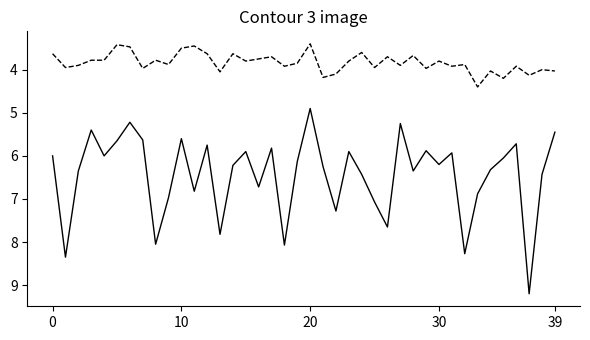

How many lines are shown in the chart?

2